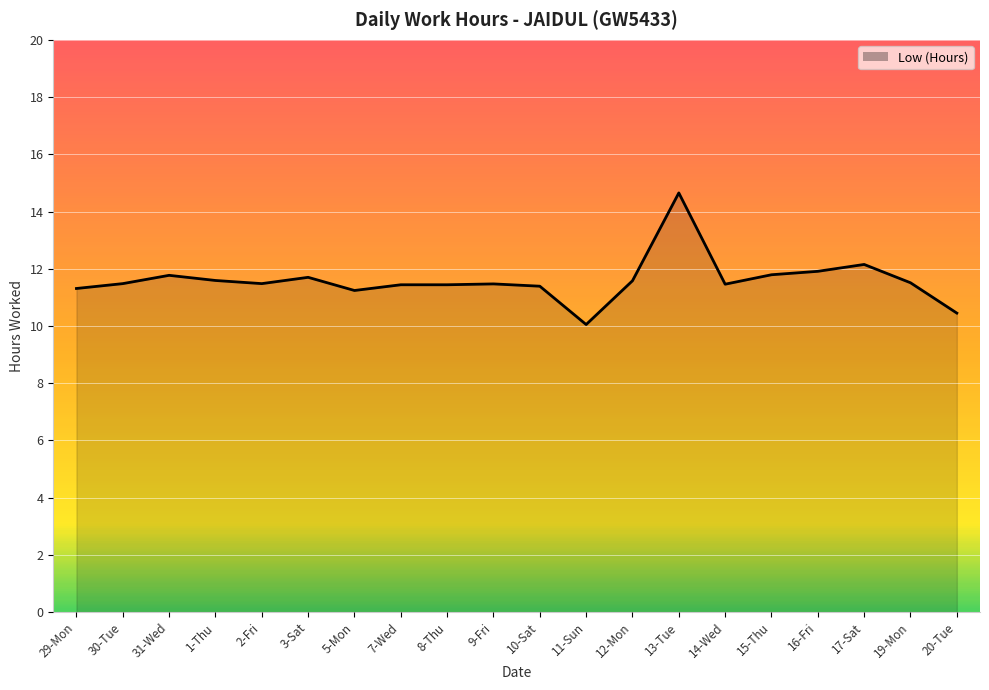

What is the label of the 1st point from the left?

29-Mon